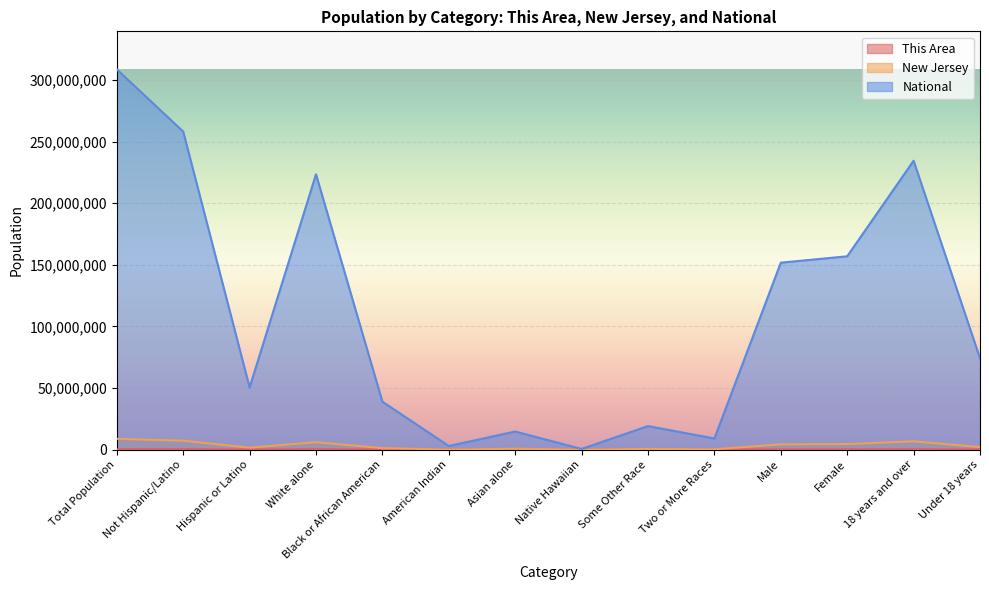

True or false: National and This Area intersect in this chart.

False